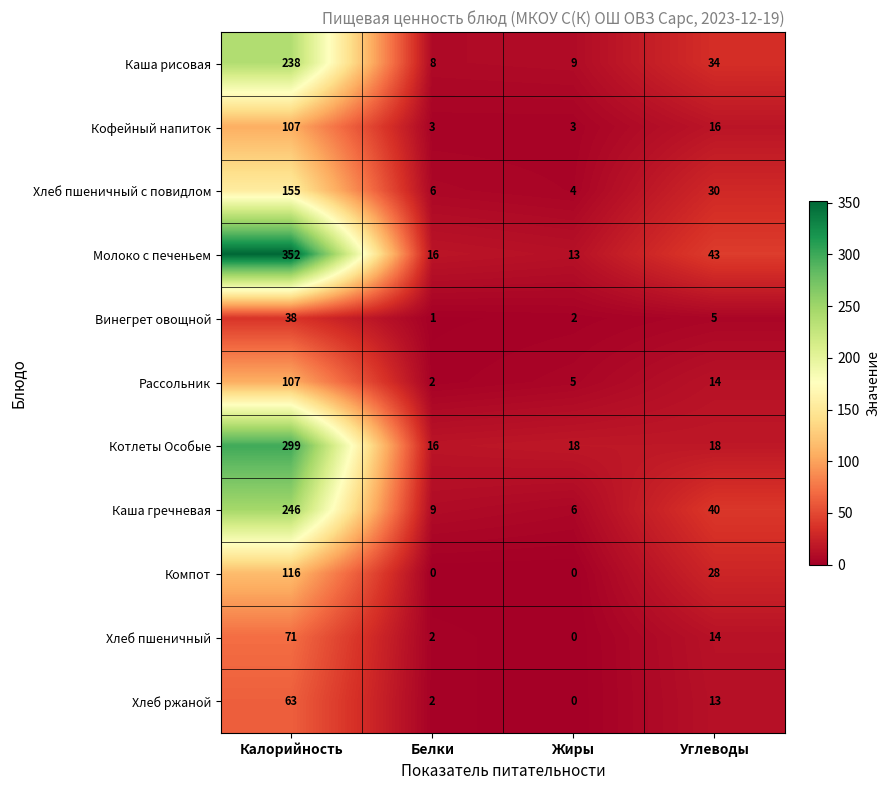

Which series has the largest range (max minus min)?

Молоко с печеньем